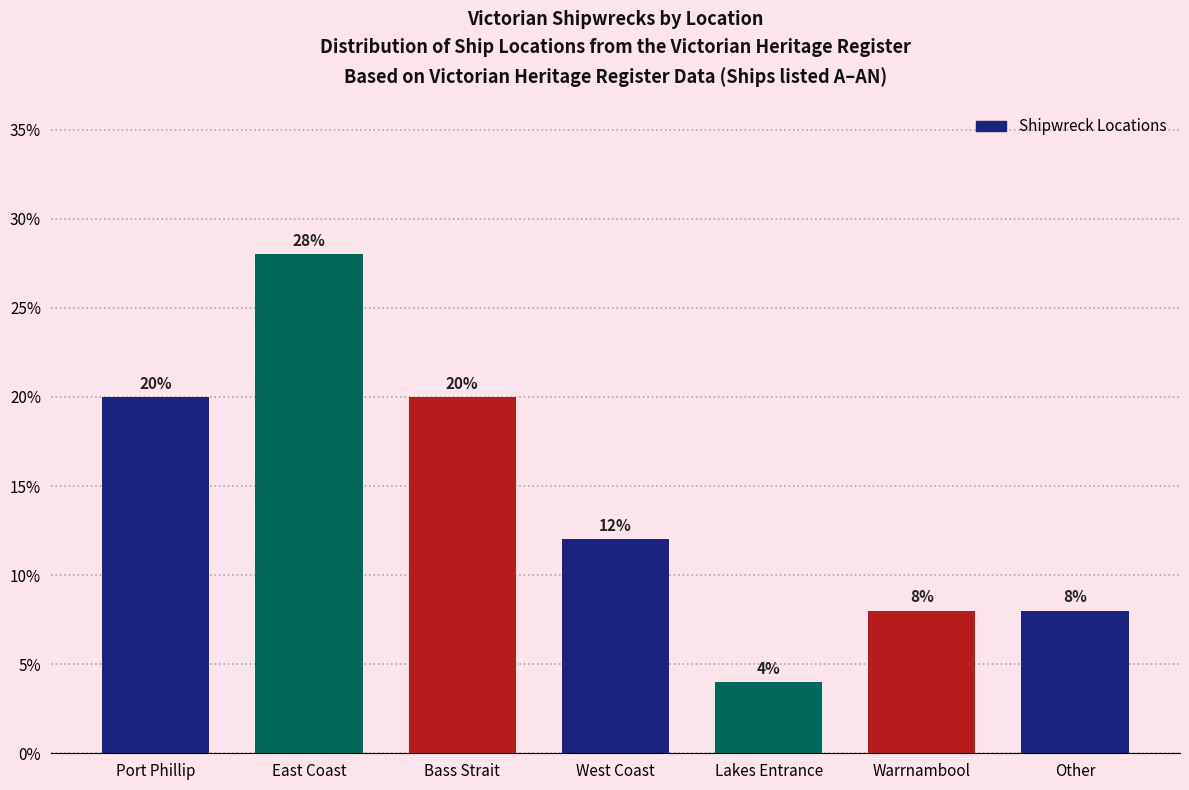

Reading left to right, extract all data points from this chart.

20.0	28.0	20.0	12.0	4.0	8.0	8.0